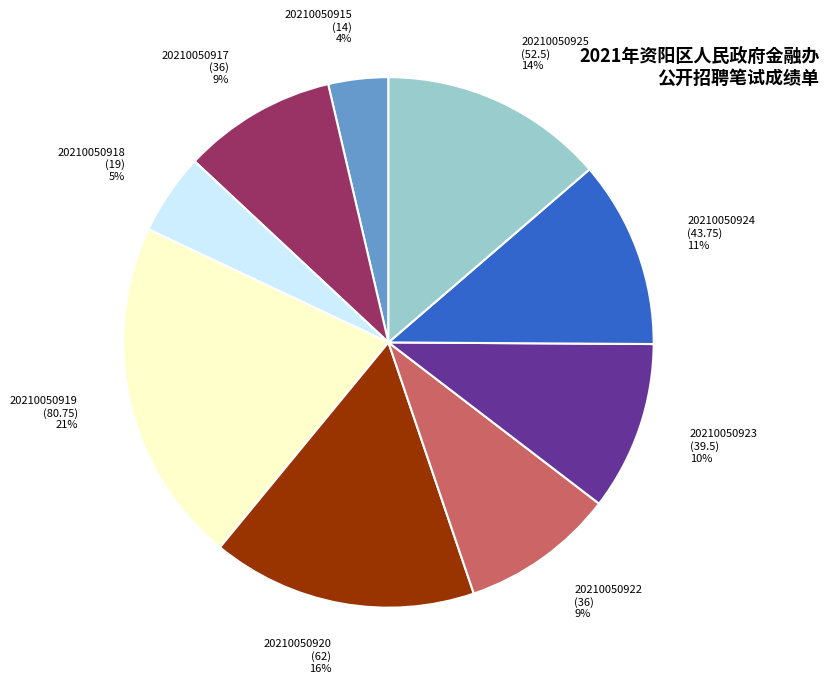

To the nearest percent, what is the difference between the 20210050923 (39.5) 10% and 20210050917 (36) 9% slice percentages?

1%